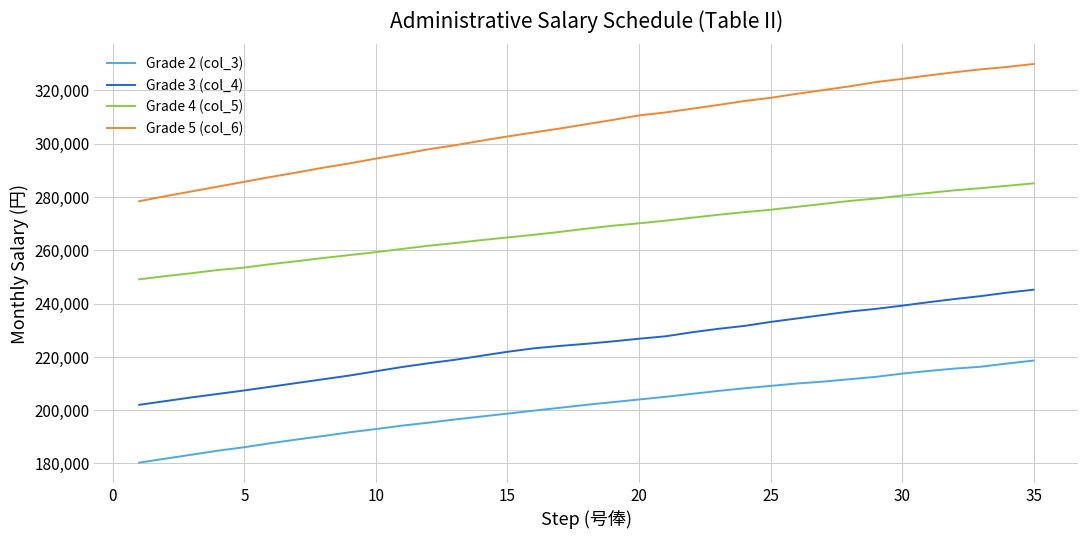

Which series has the largest total across all categories?

Grade 5 (col_6)